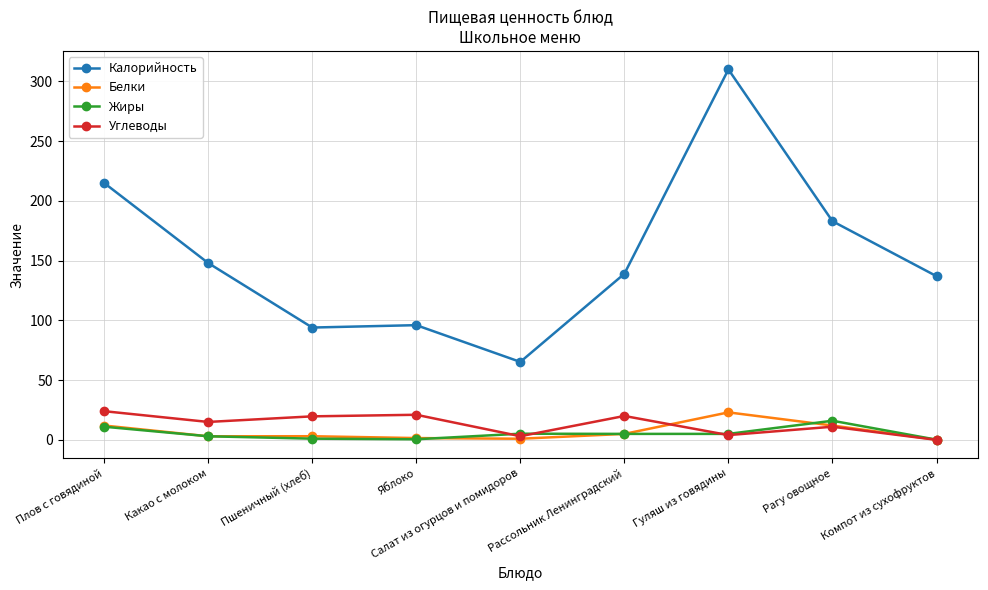

At which label does Жиры reach its peak?

Рагу овощное